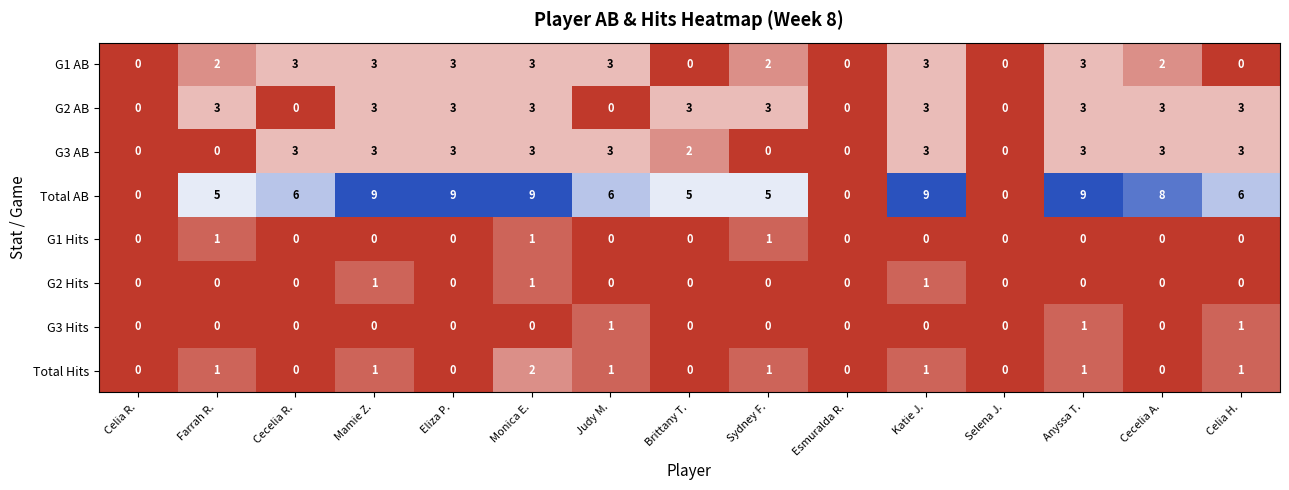

Count the number of data series in this chart.

8